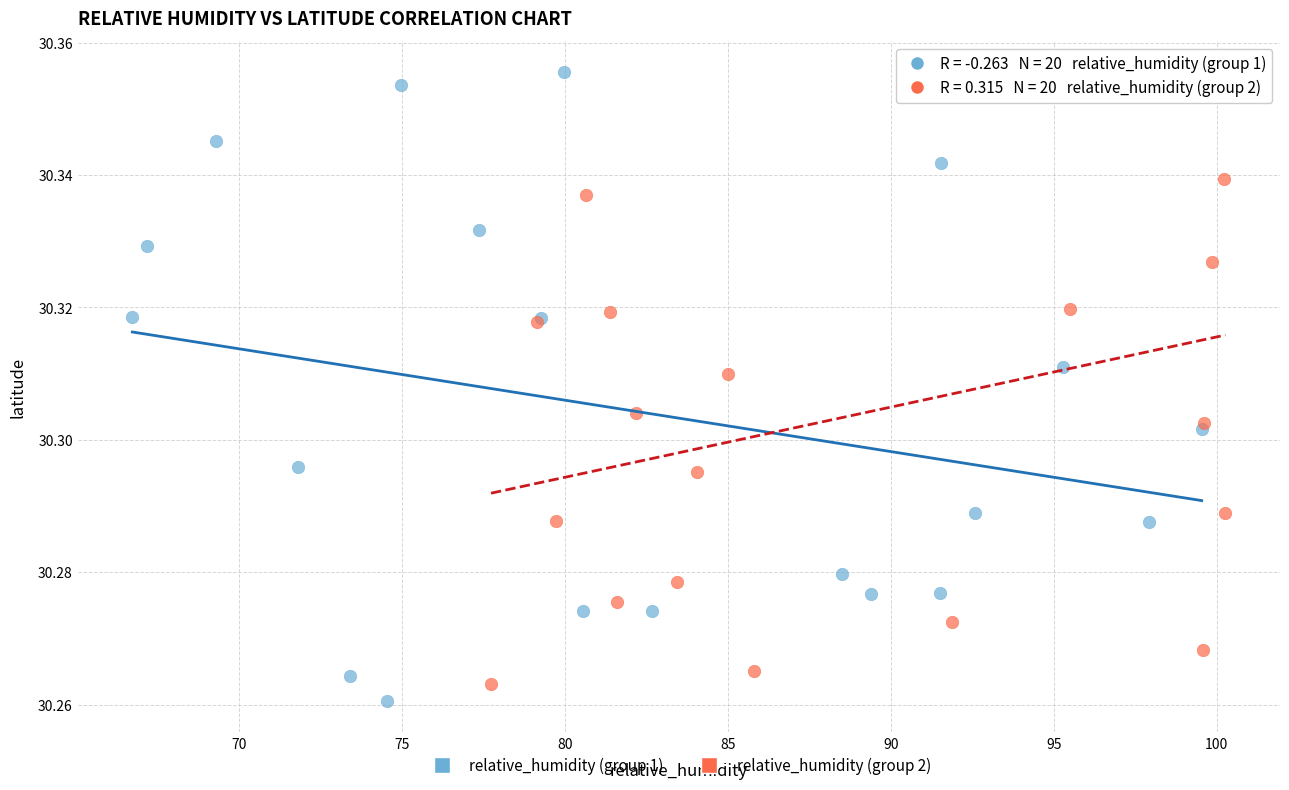

What are all the series names shown in the legend?

relative_humidity (group 1), relative_humidity (group 2)